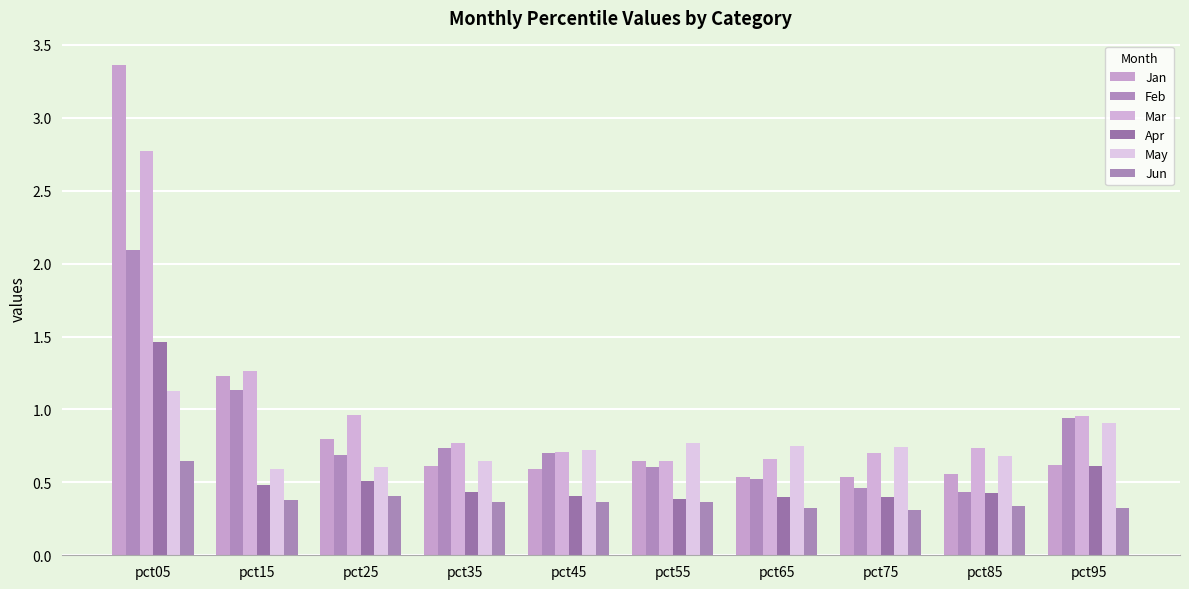

Reading left to right, transcribe all the data shown in this chart.

Jan: 3.4	1.2	0.8	0.6	0.6	0.6	0.5	0.5	0.6	0.6
Feb: 2.1	1.1	0.7	0.7	0.7	0.6	0.5	0.5	0.4	0.9
Mar: 2.8	1.3	1.0	0.8	0.7	0.6	0.7	0.7	0.7	1.0
Apr: 1.5	0.5	0.5	0.4	0.4	0.4	0.4	0.4	0.4	0.6
May: 1.1	0.6	0.6	0.6	0.7	0.8	0.7	0.7	0.7	0.9
Jun: 0.6	0.4	0.4	0.4	0.4	0.4	0.3	0.3	0.3	0.3